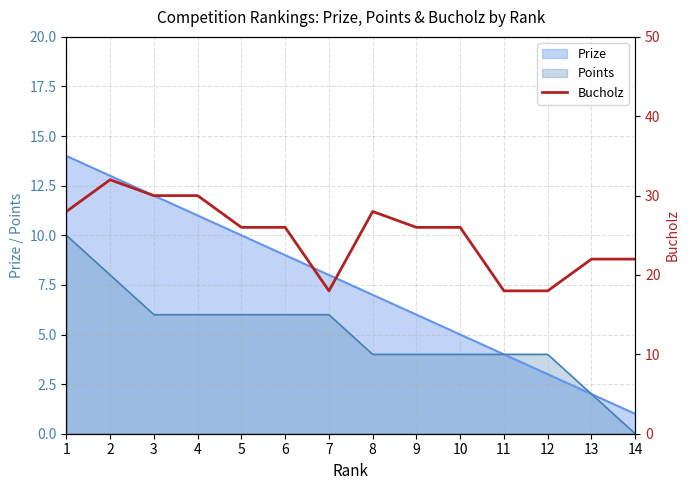

What is the sum of the values at 3 and 13?

52